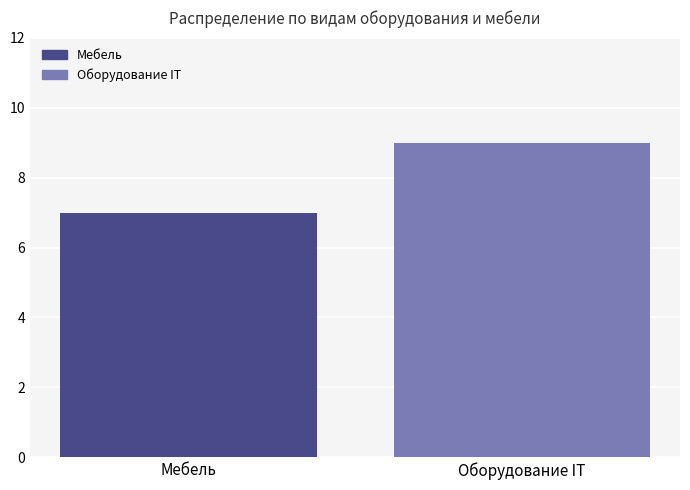

What is the value of the 1st bar from the left?

7